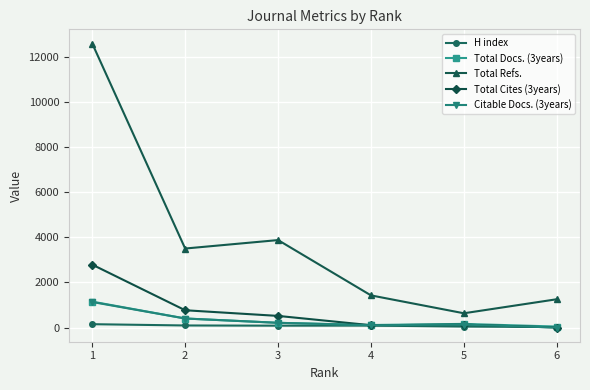

True or false: Total Refs. and Citable Docs. (3years) cross at least once.

False